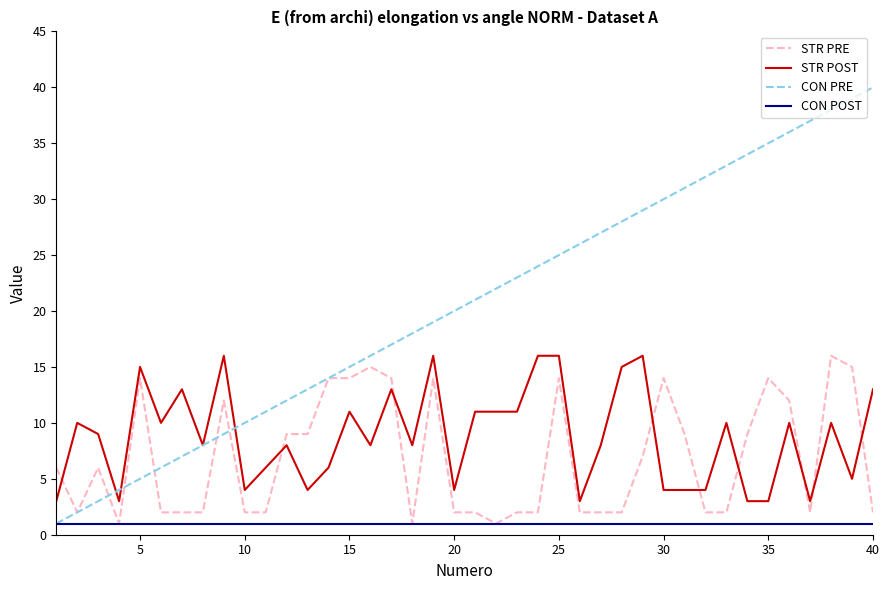

What is the maximum value for CON PRE?

40